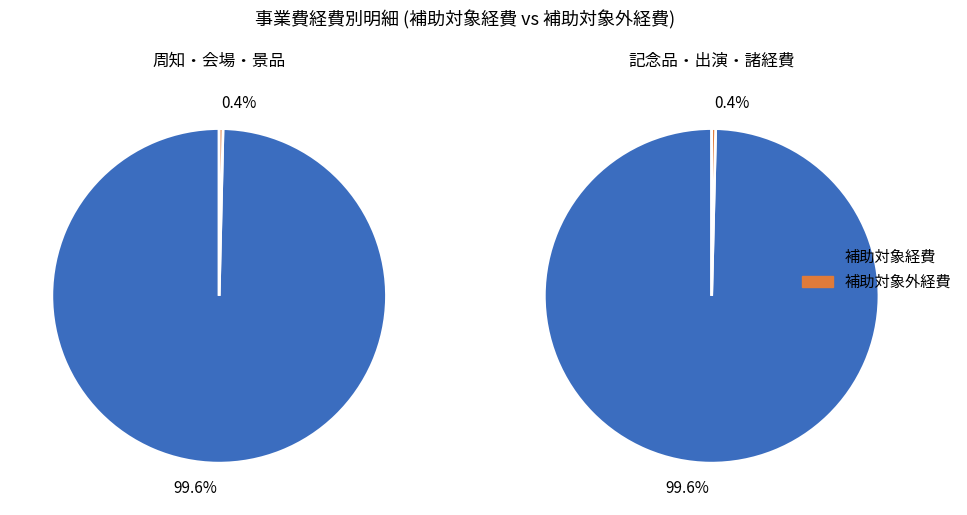

Is 4 the majority of the pie?

No